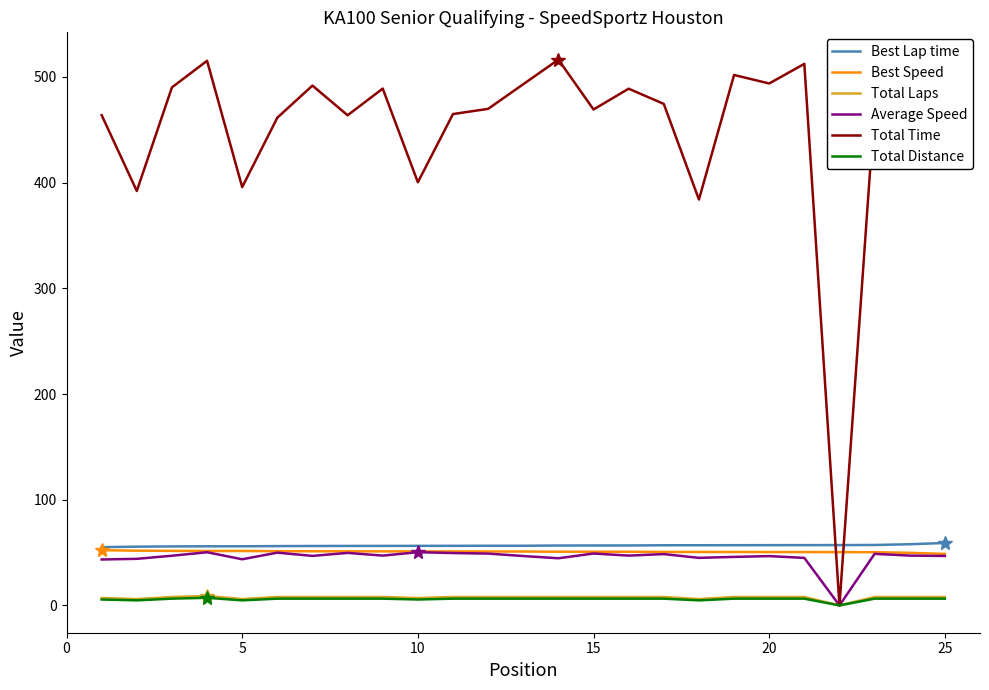

Which series has the largest range (max minus min)?

Total Time